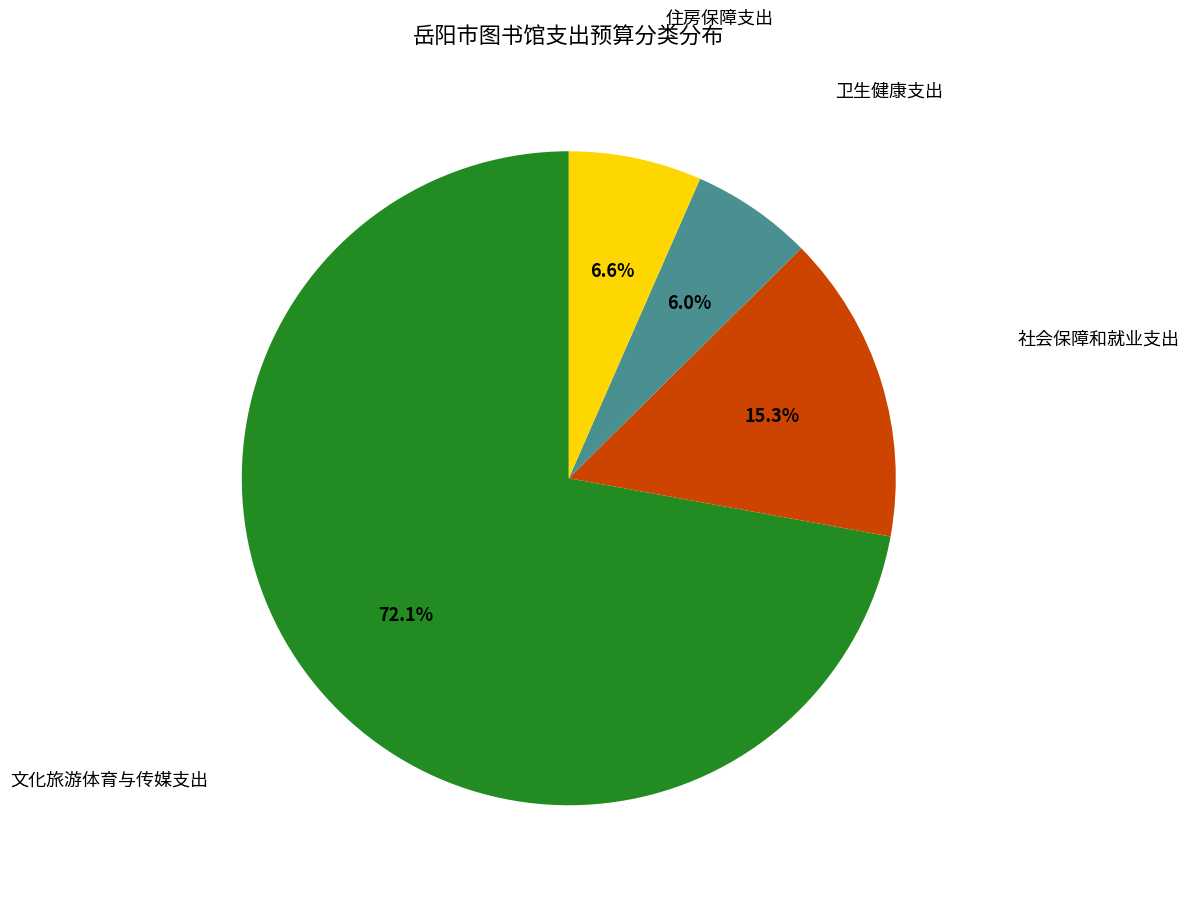

Which category has the biggest portion of the pie?

文化旅游体育与传媒支出